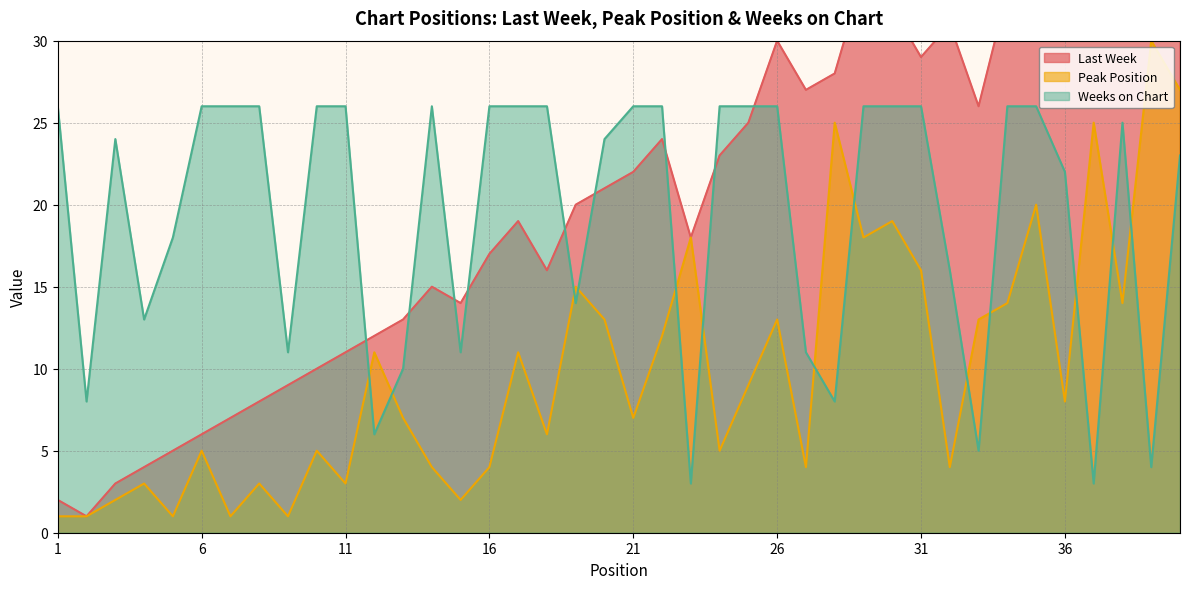

How many lines are shown in the chart?

3